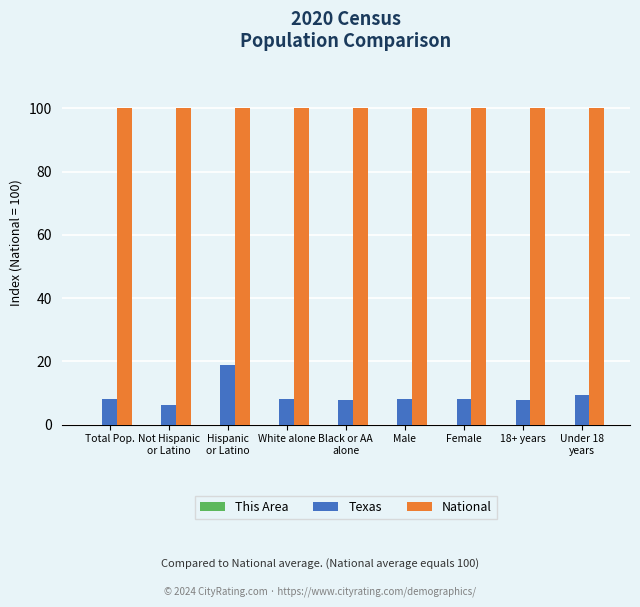

The value of Texas at Under 18
years is 9.3. True or false?

True